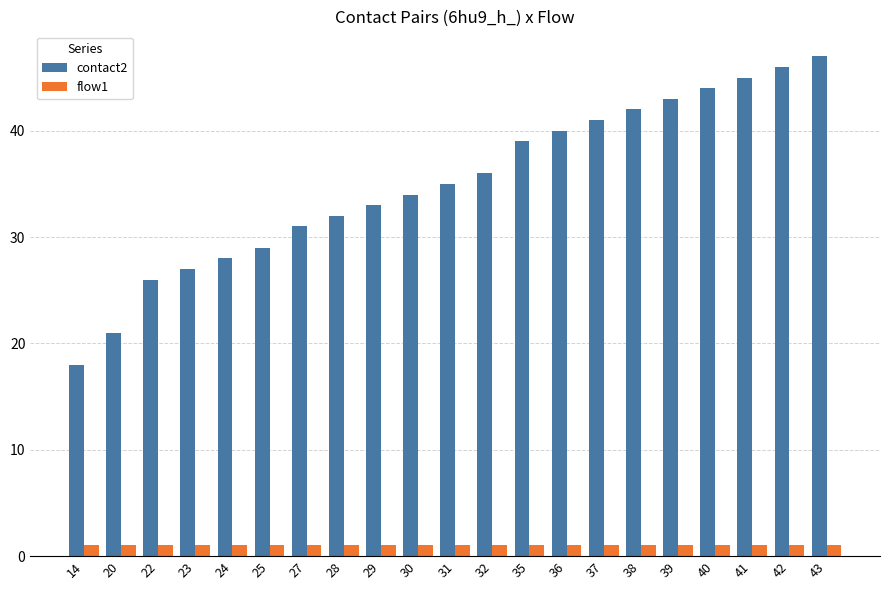

Is it true that contact2 equals 17 at 25?

False